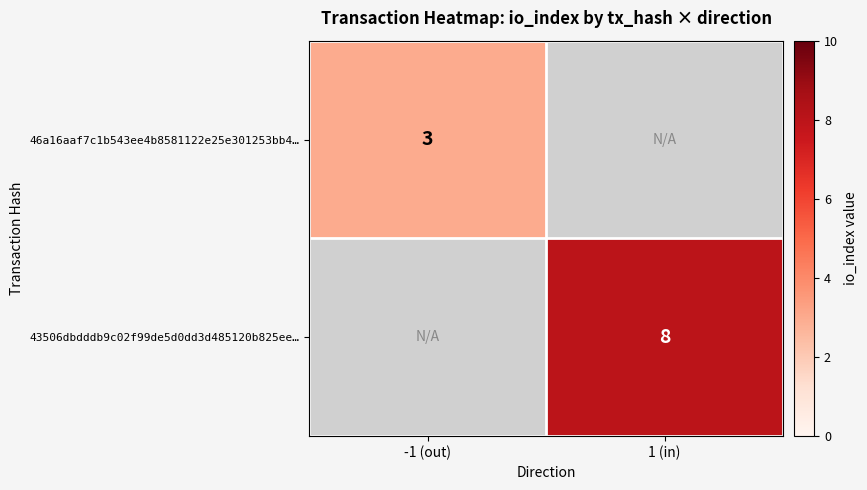

Is the value of 46a16aaf7c1b543ee4b8581122e25e301253bb4… at -1 (out) greater than the value of 43506dbdddb9c02f99de5d0dd3d485120b825ee… at 1 (in)?

No